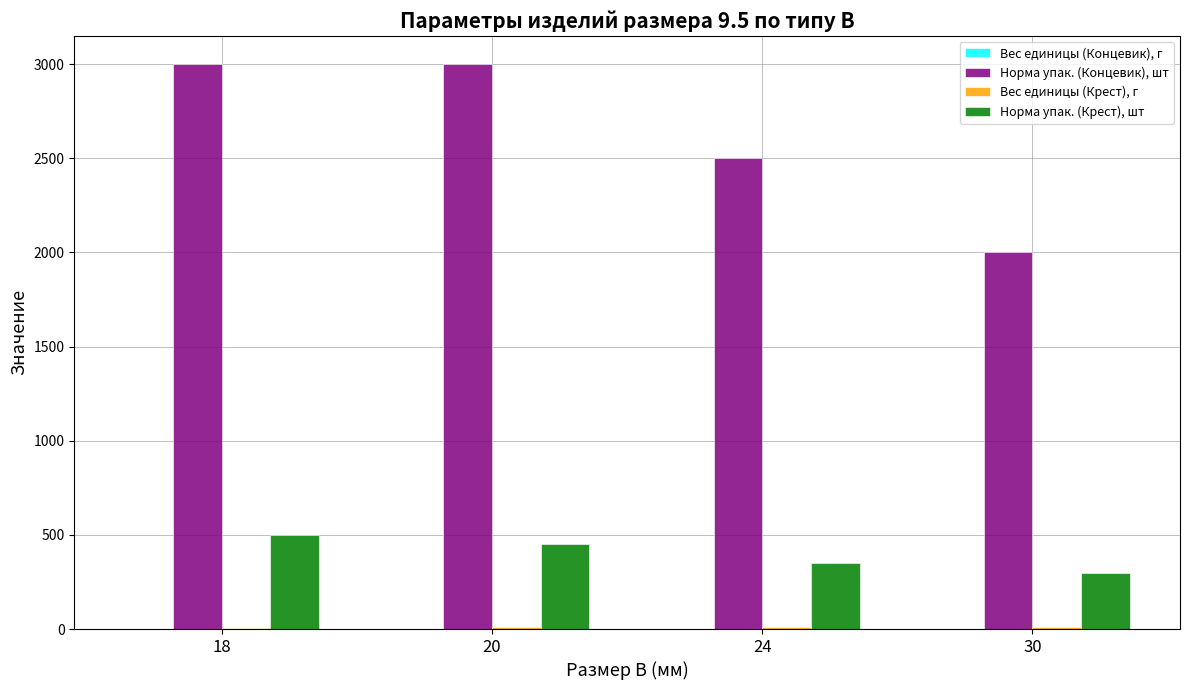

How many categories are shown in the chart?

4